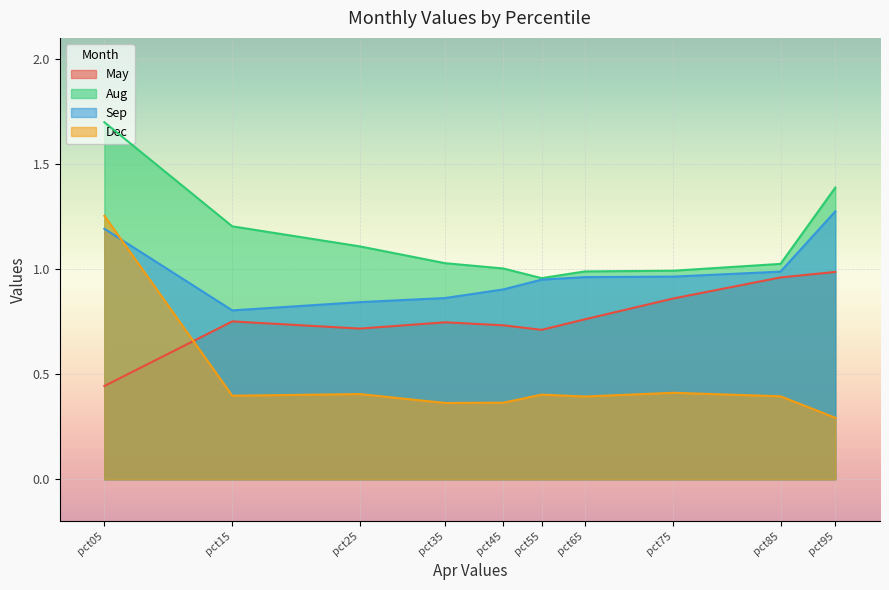

Between pct45 and pct75, which series saw the biggest shift?

May